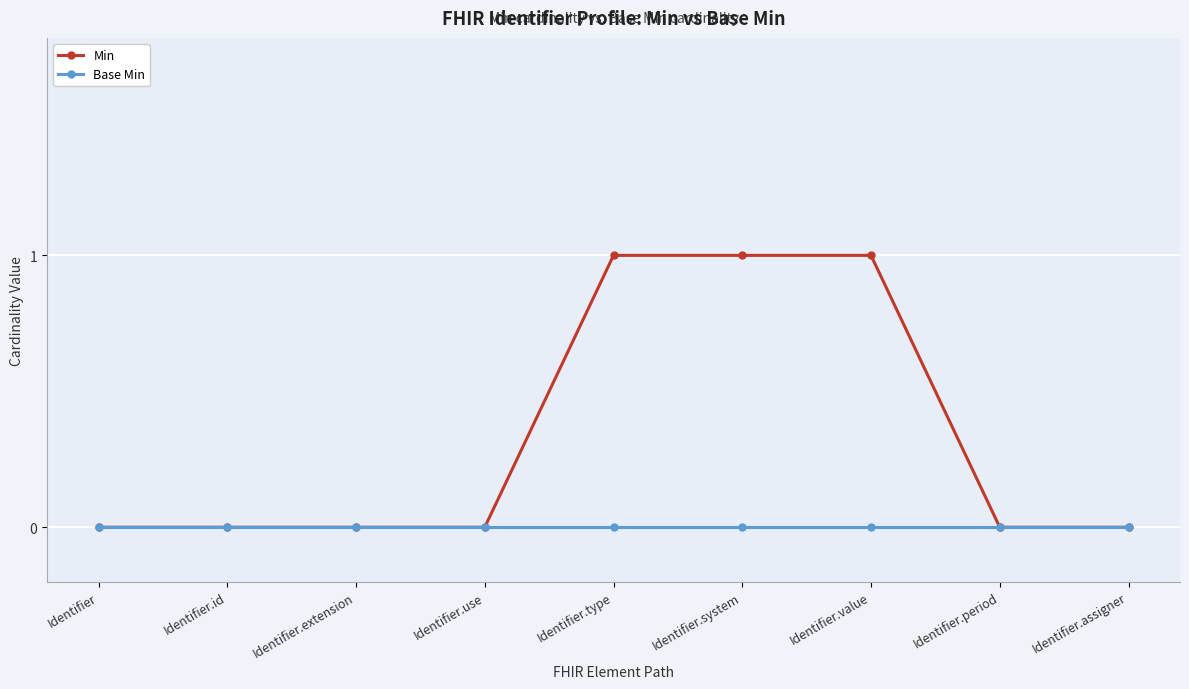

True or false: Min has a value of 1 at Identifier.system.

True